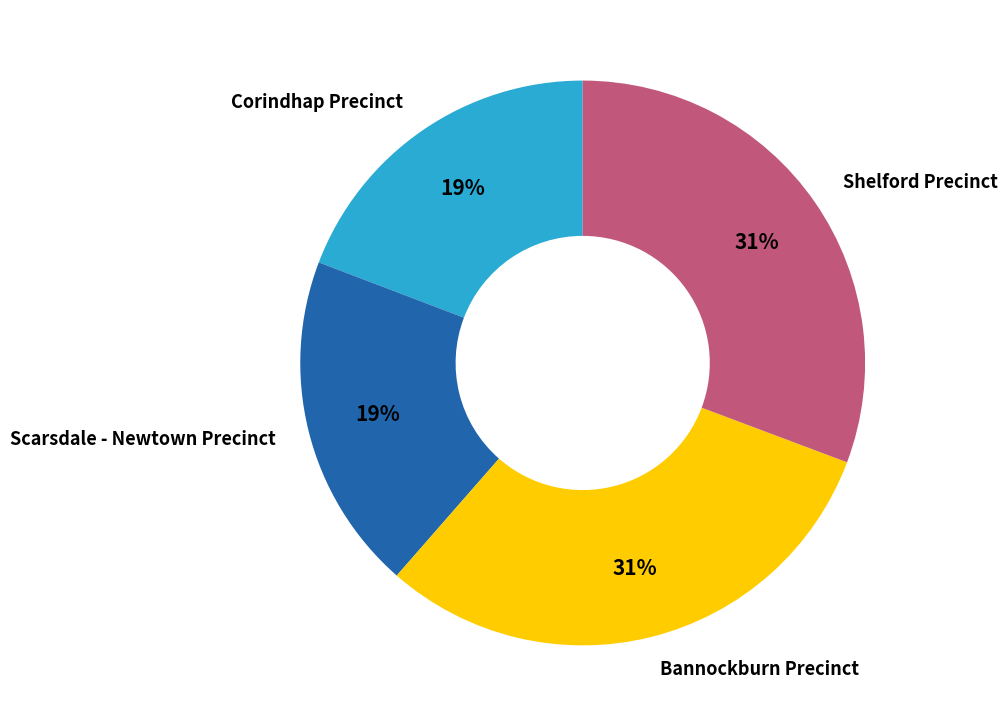

What is the ratio of the value at Shelford Precinct to the value at Corindhap Precinct?

1.6